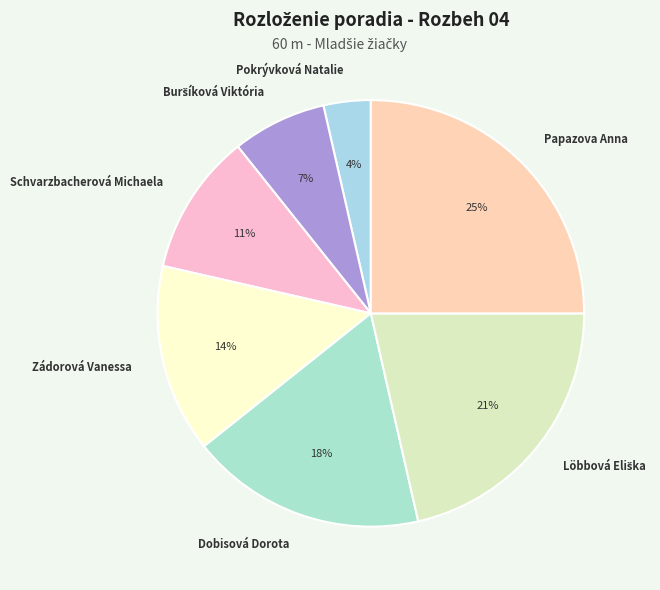

How many segments does this pie chart have?

7